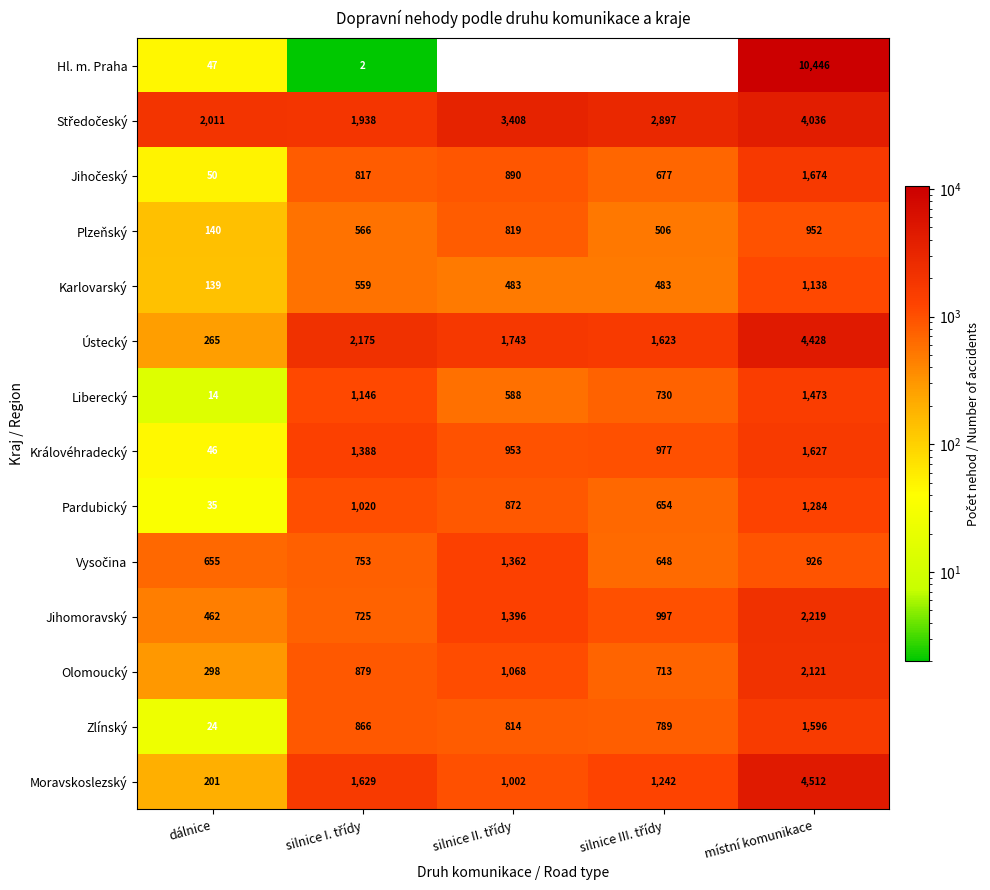

What is the average value of the Ústecký series?

2047